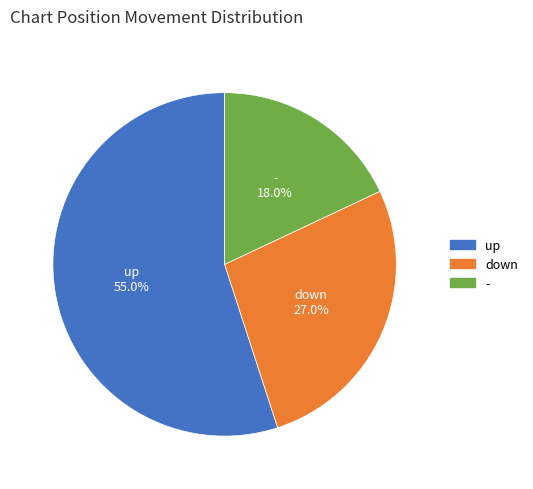

Is there a majority slice in this chart?

Yes